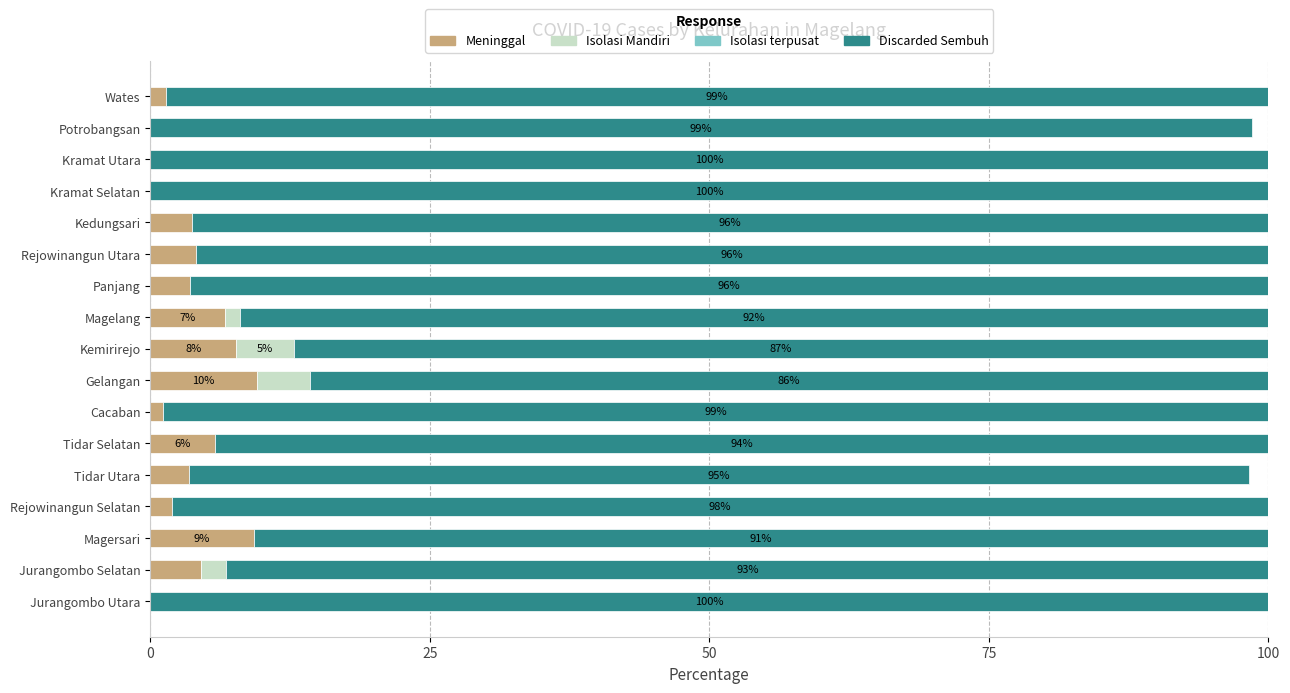

What is the total value across all series at Kramat Utara?

100.0